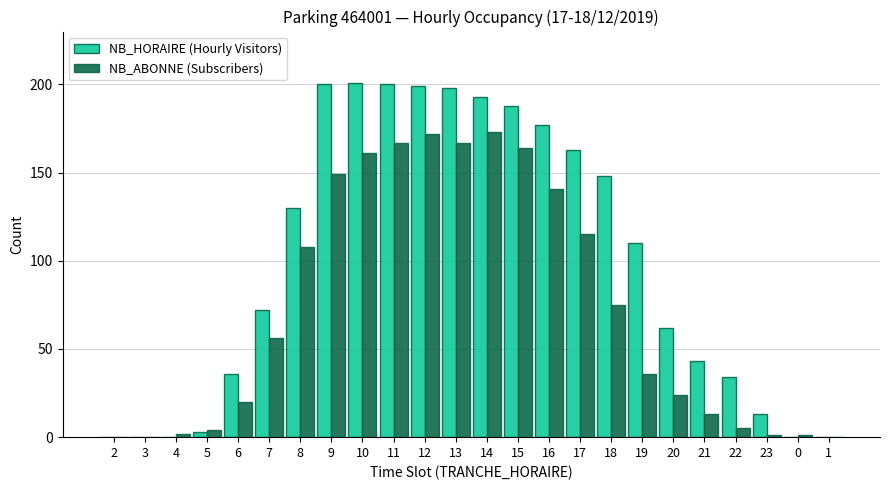

How many categories are shown in the chart?

24